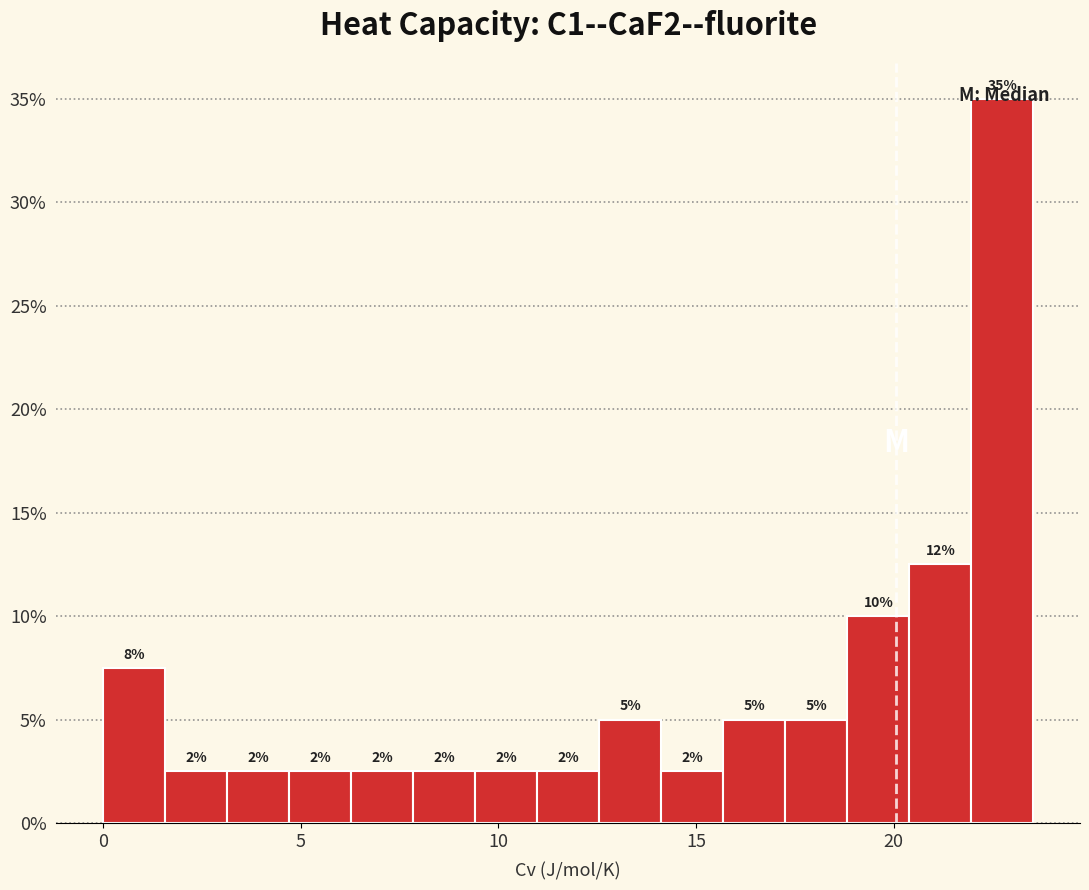

Around what value on the x-axis is the tallest bar? Give the approximate position of its centre, as read against the axis.

23.0